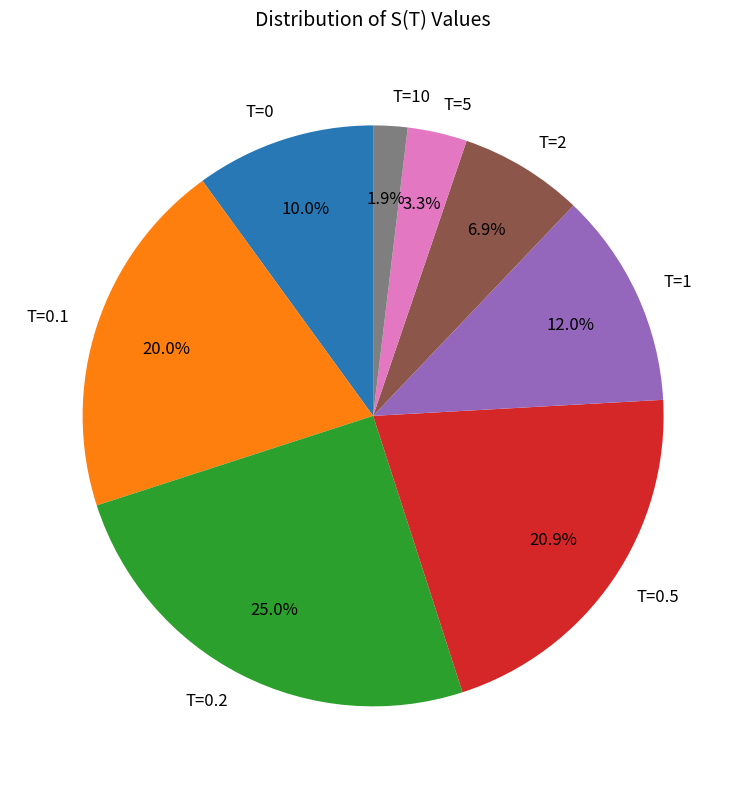

The T=0 slice represents 17% of the pie. True or false?

False